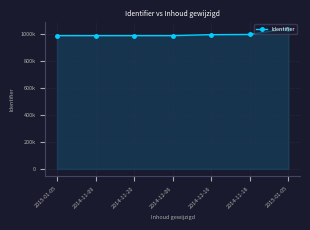

Does the chart have visible grid lines?

Yes